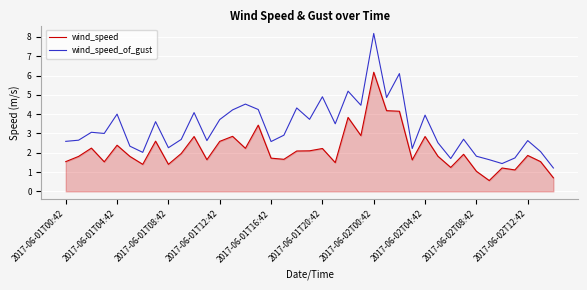

Which series has the widest spread of values?

wind_speed_of_gust